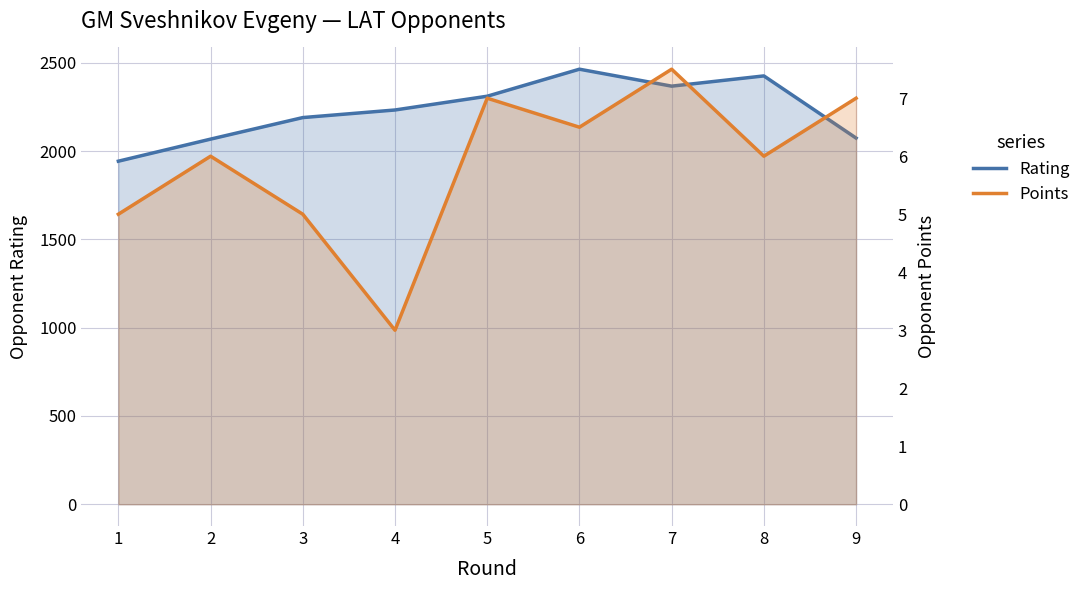

Reading left to right, list all the values displayed in this chart.

Rating: 1943.0	2068.0	2190.0	2233.0	2311.0	2464.0	2368.0	2426.0	2074.0
Points: 5.0	6.0	5.0	3.0	7.0	6.5	7.5	6.0	7.0